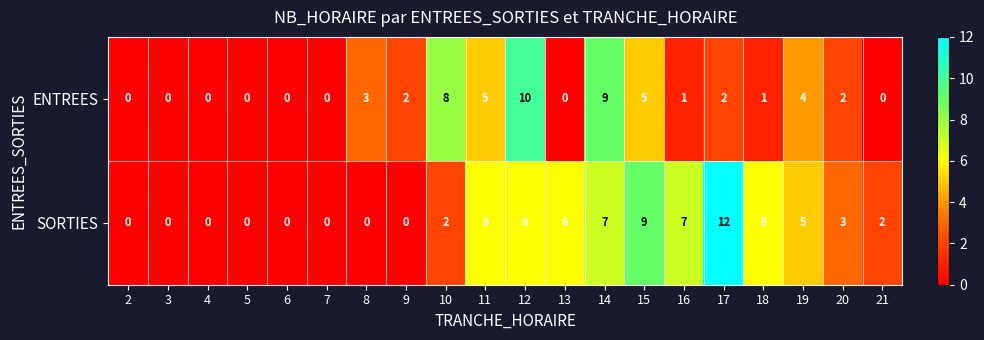

List the series in order of their peak value, lowest first.

ENTREES, SORTIES